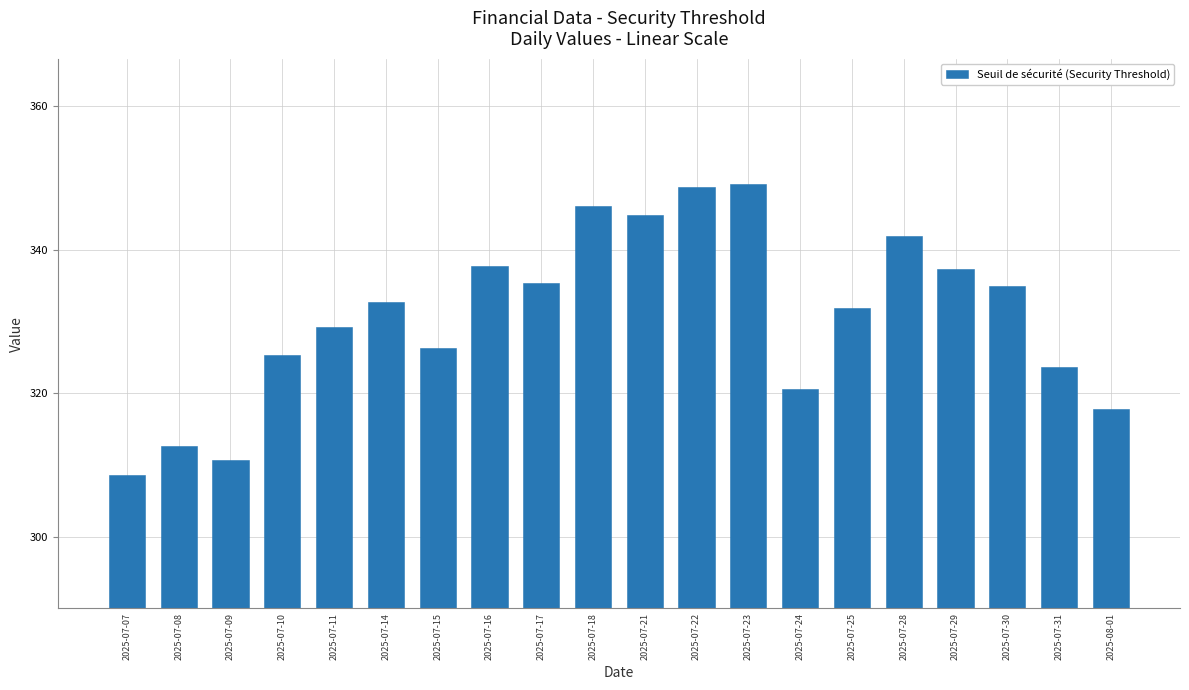

What position from the right is 2025-07-09?

18